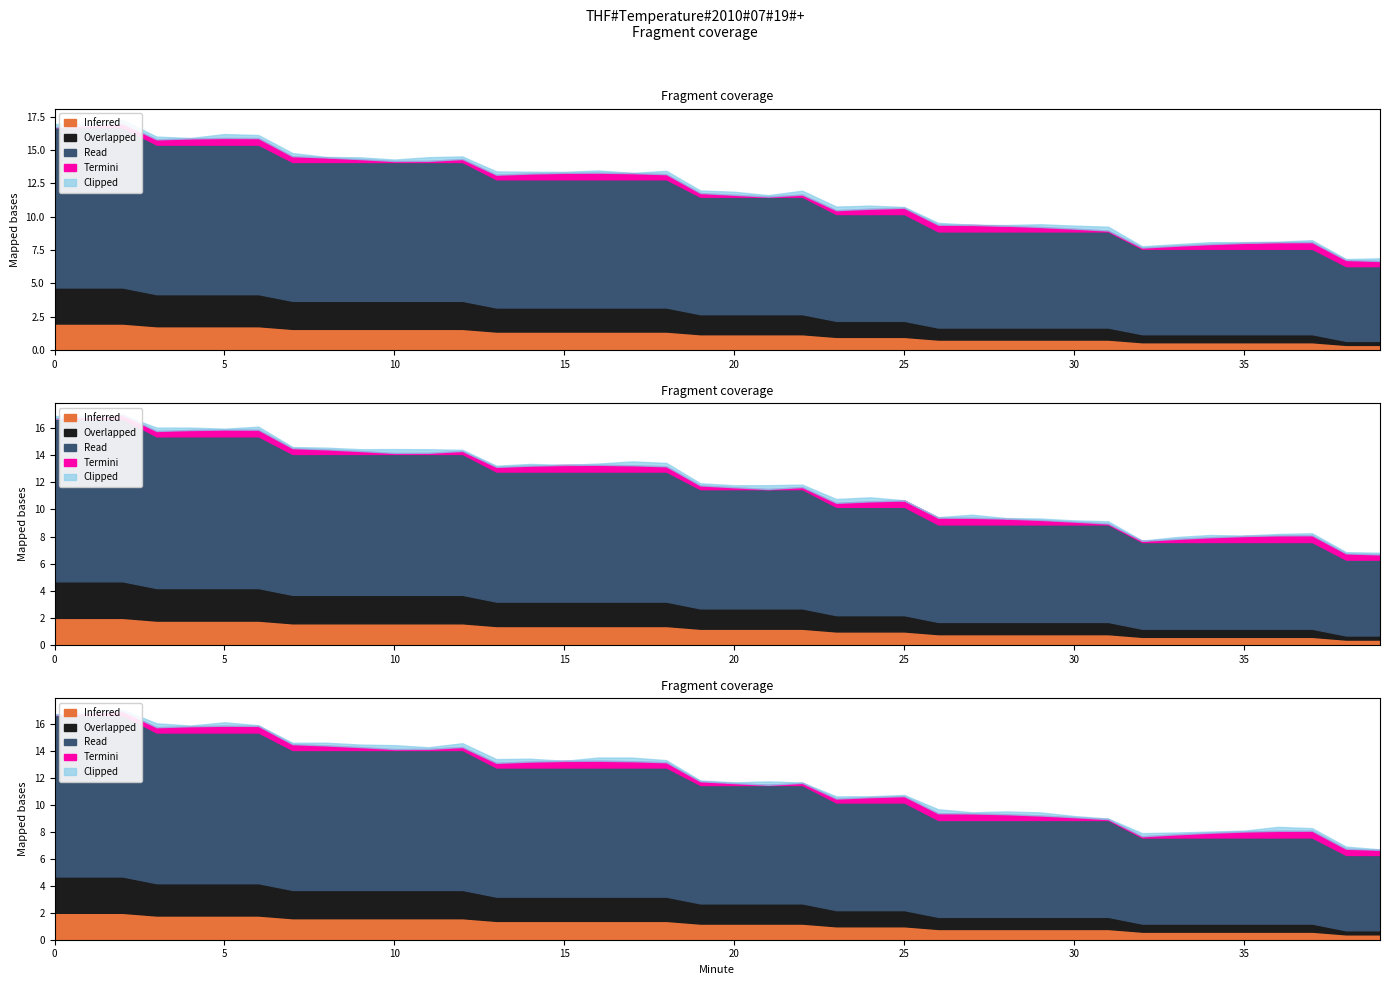

Does the chart display data point markers on the line(s)?

No